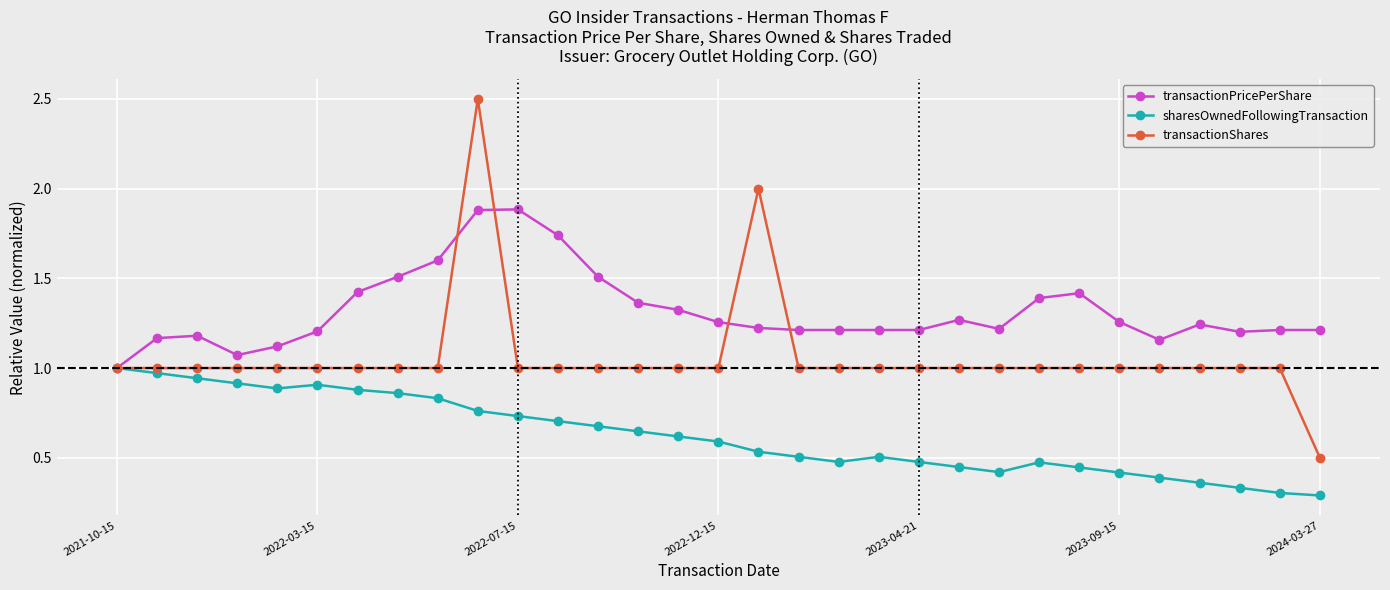

What is the maximum value for transactionPricePerShare?

1.9